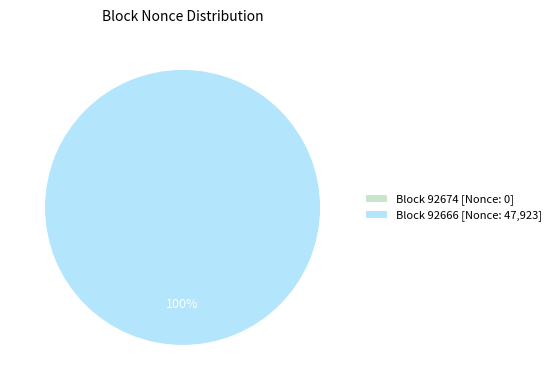

Count the number of slices in the pie.

2